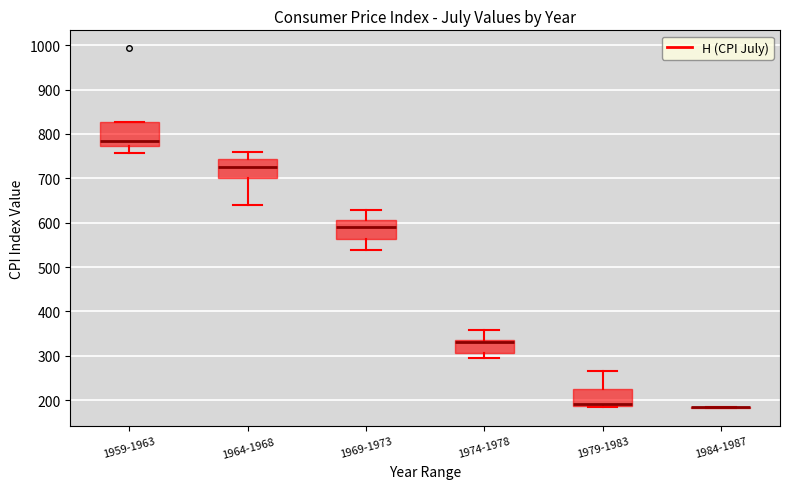

Reading left to right, read every box against the y-axis: the position of its median line, the range the box covers, and the ends of its whiskers. The values are not printed on the chart, so give them approximately, as read against the axis.

1959-1963: median 780, box 770 to 830, whiskers 760 to 830
1964-1968: median 720, box 700 to 740, whiskers 640 to 760
1969-1973: median 590, box 560 to 610, whiskers 540 to 630
1974-1978: median 330, box 310 to 340, whiskers 290 to 360
1979-1983: median 190 (just above the box's lower edge), box 190 to 220, whiskers 180 to 270
1984-1987: box collapsed to a line at 180, whiskers 180 to 180